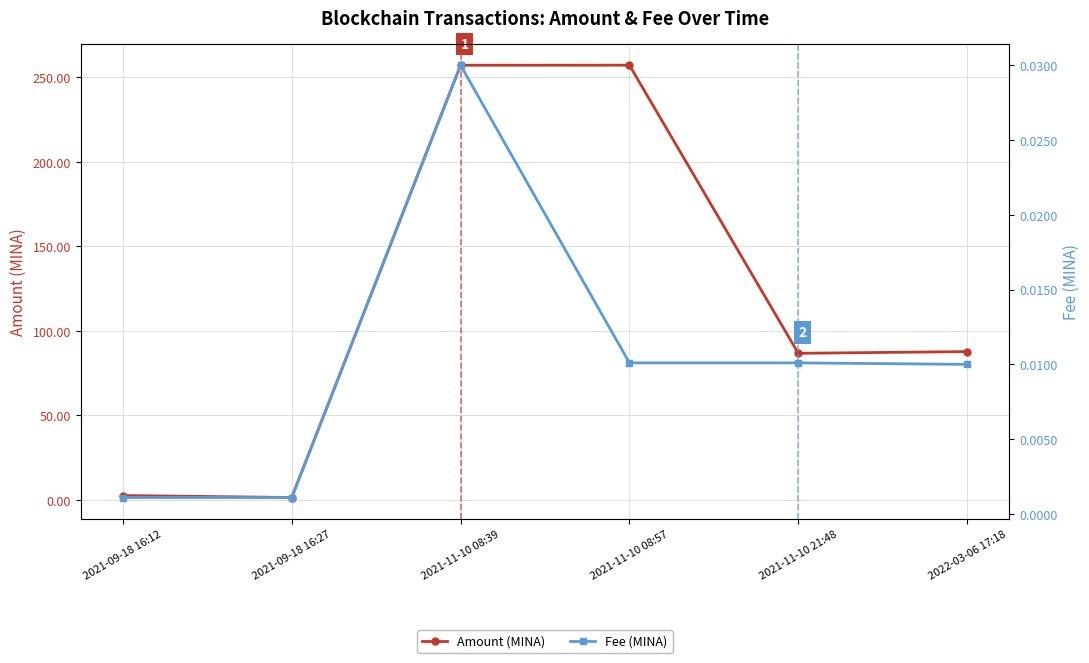

True or false: Fee (MINA) and Amount (MINA) intersect in this chart.

False